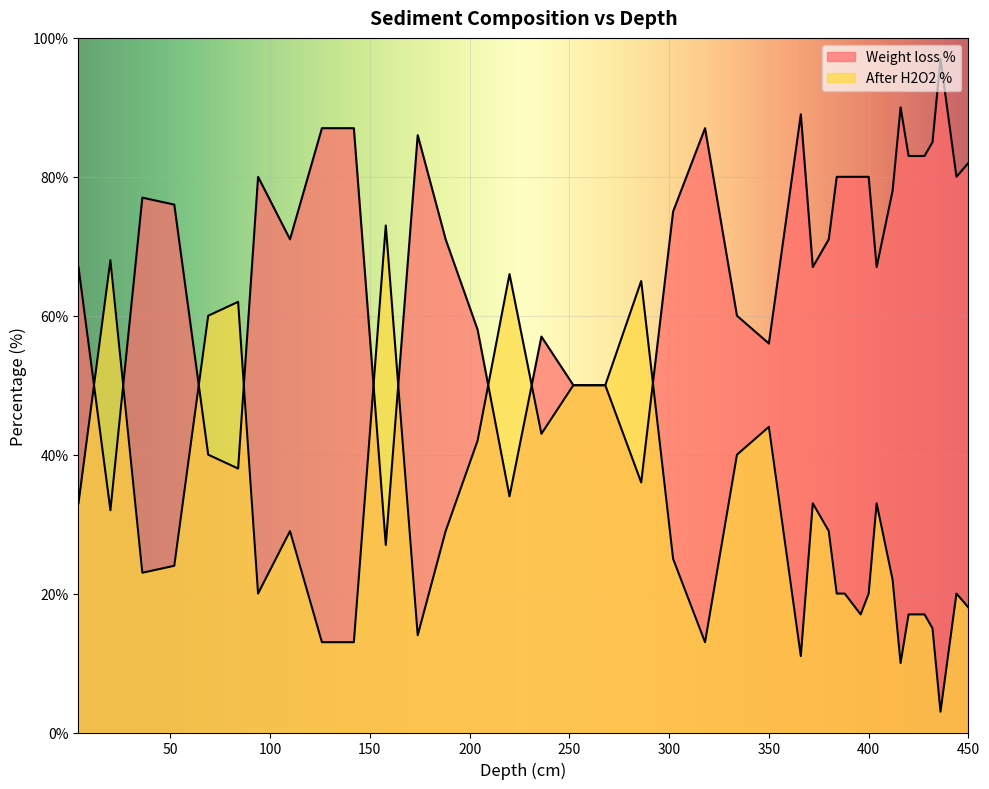

Reading left to right, transcribe all the data shown in this chart.

Weight loss %: 4=67	20=32	36=77	52=76	69=40	84=38	94=80	110=71	126=87	142=87	158=27	174=86	188=71	204=58	220=34	236=57	252=50	268=50	286=36	302=75	318=87	334=60	350=56	366=89	372=67	380=71	384=80	388=80	396=80	400=80	404=67	412=78	416=90	420=83	428=83	432=85	436=97	444=80	450=82
After H2O2 %: 4=33	20=68	36=23	52=24	69=60	84=62	94=20	110=29	126=13	142=13	158=73	174=14	188=29	204=42	220=66	236=43	252=50	268=50	286=65	302=25	318=13	334=40	350=44	366=11	372=33	380=29	384=20	388=20	396=17	400=20	404=33	412=22	416=10	420=17	428=17	432=15	436=3	444=20	450=18